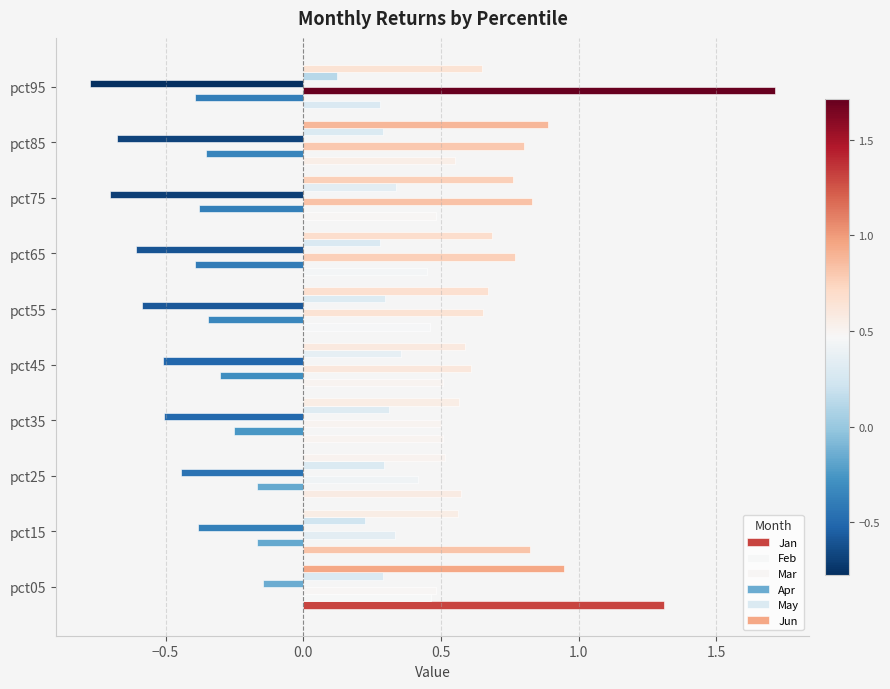

How many groups of bars are there?

10